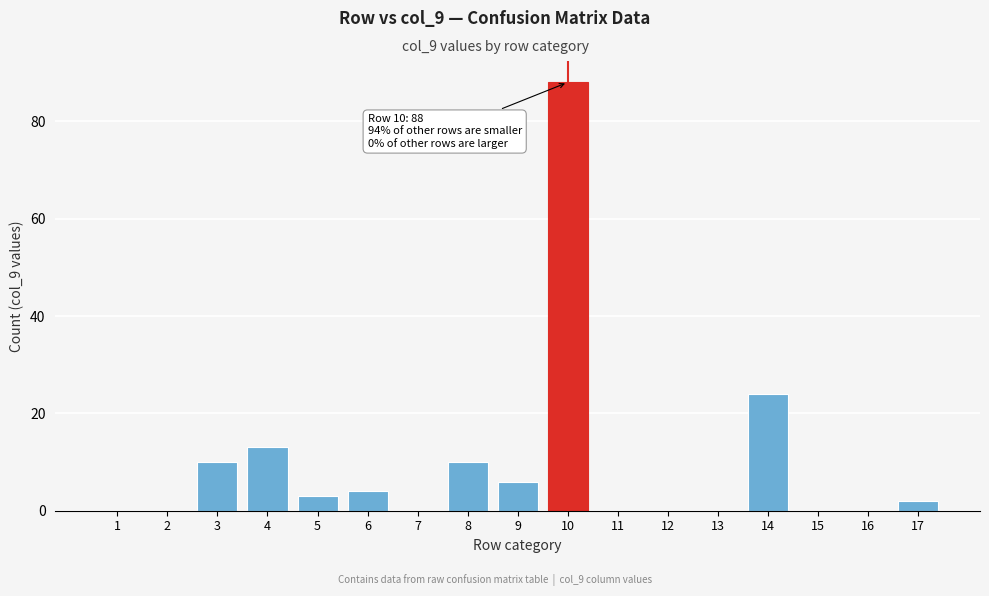

Reading left to right, extract all data points from this chart.

1=0	2=0	3=10	4=13	5=3	6=4	7=0	8=10	9=6	10=88	11=0	12=0	13=0	14=24	15=0	16=0	17=2